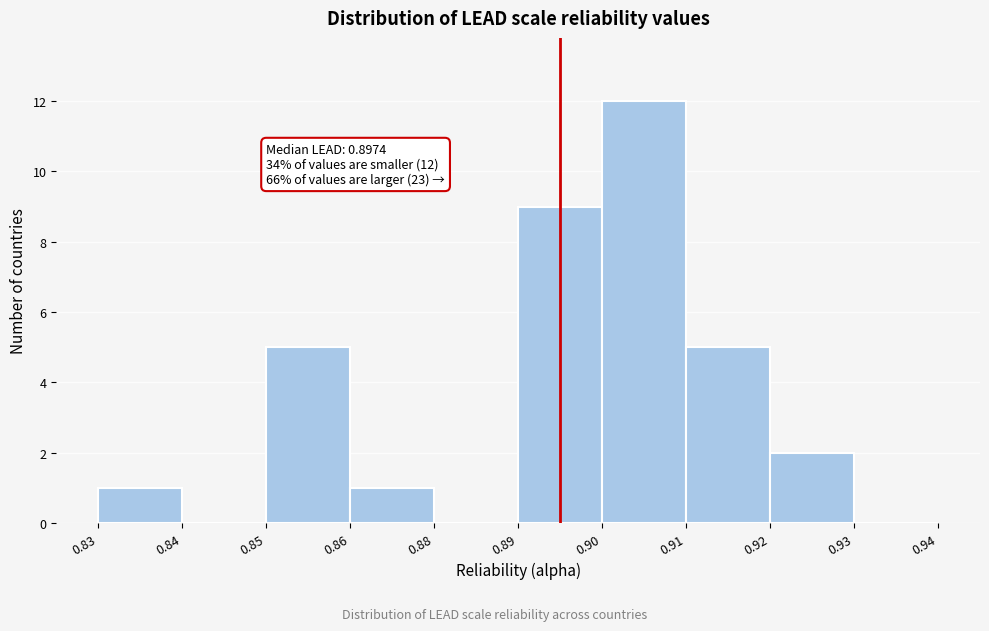

Reading right to left, extract all data points from this chart.

0.93=0	0.92=2	0.91=5	0.90=12	0.89=9	0.88=0	0.86=1	0.85=5	0.84=0	0.83=1